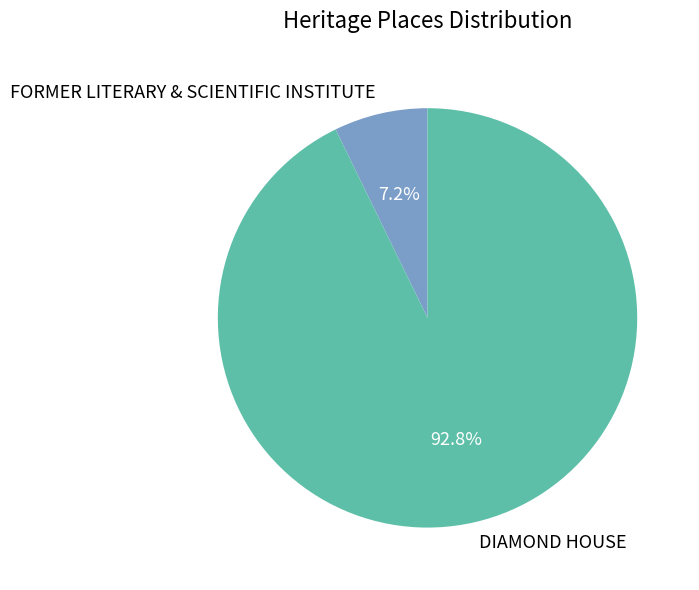

How many slices are in this pie chart?

2